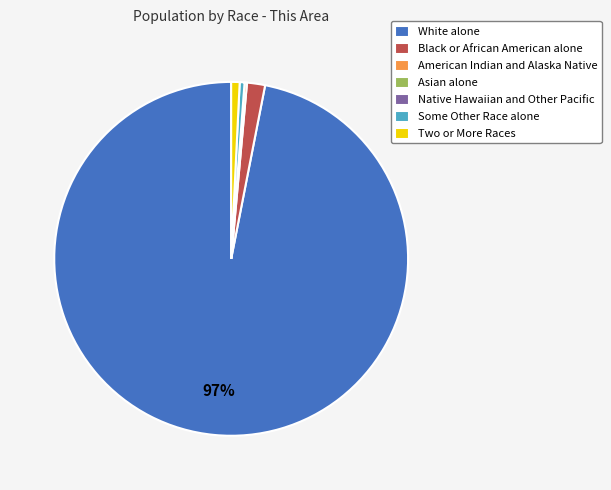

True or false: Black or African American alone accounts for 2% of the total.

True